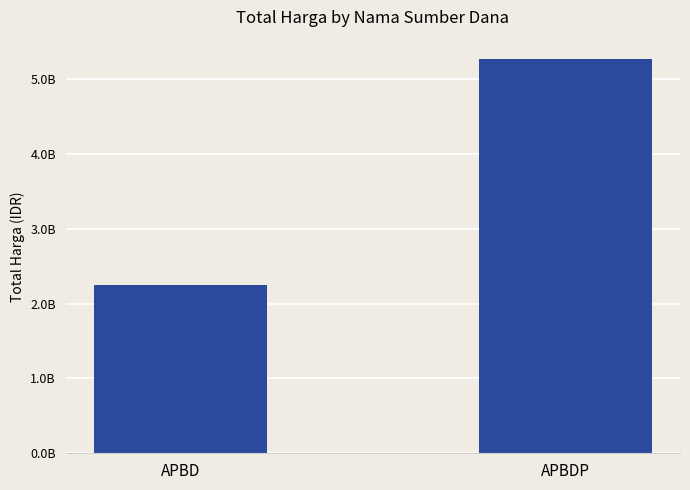

Reading right to left, transcribe all the data shown in this chart.

APBDP=5266388740	APBD=2252108345